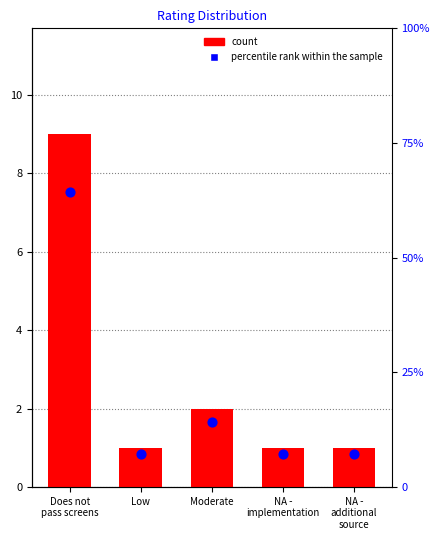

At how many categories does at least one series exceed 9?

2